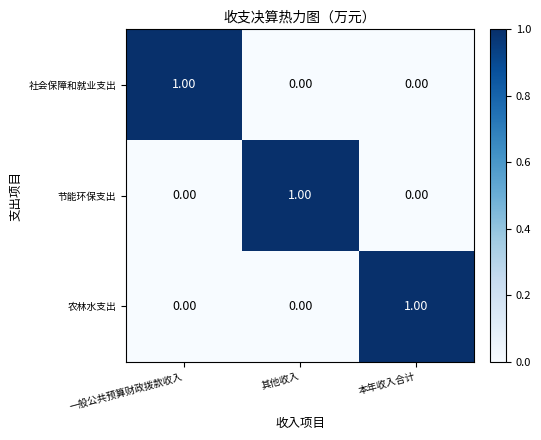

What is the maximum value shown in the chart?

1